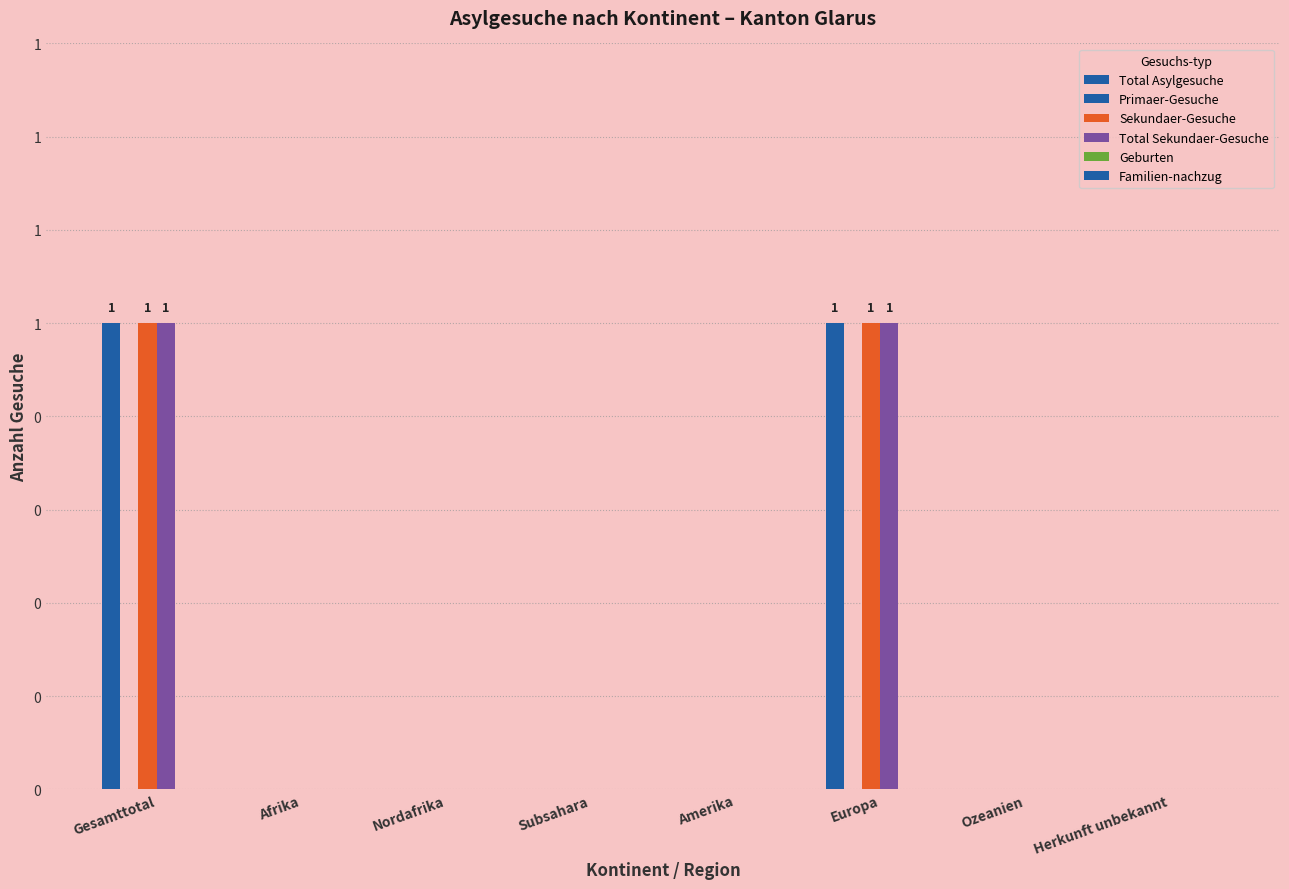

Which label corresponds to the largest value in the chart?

Gesamttotal